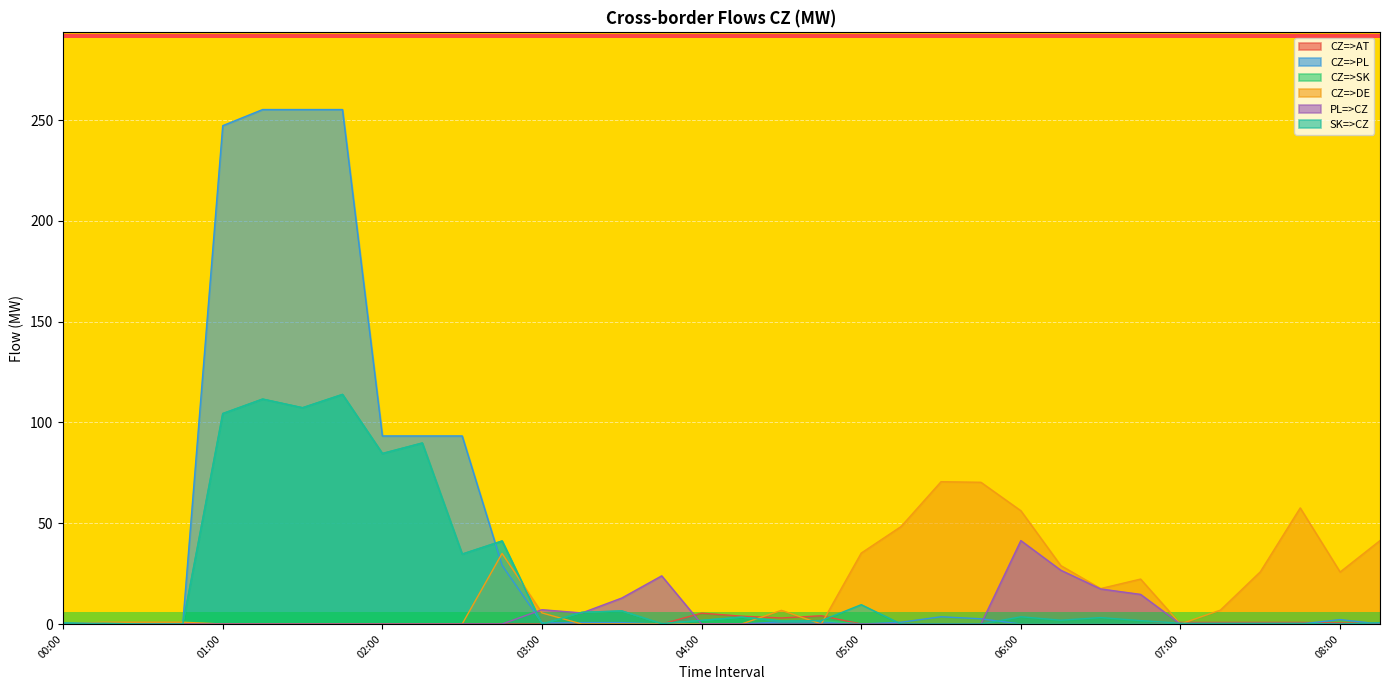

Read the CZ=>PL value at 02:30.

93.3